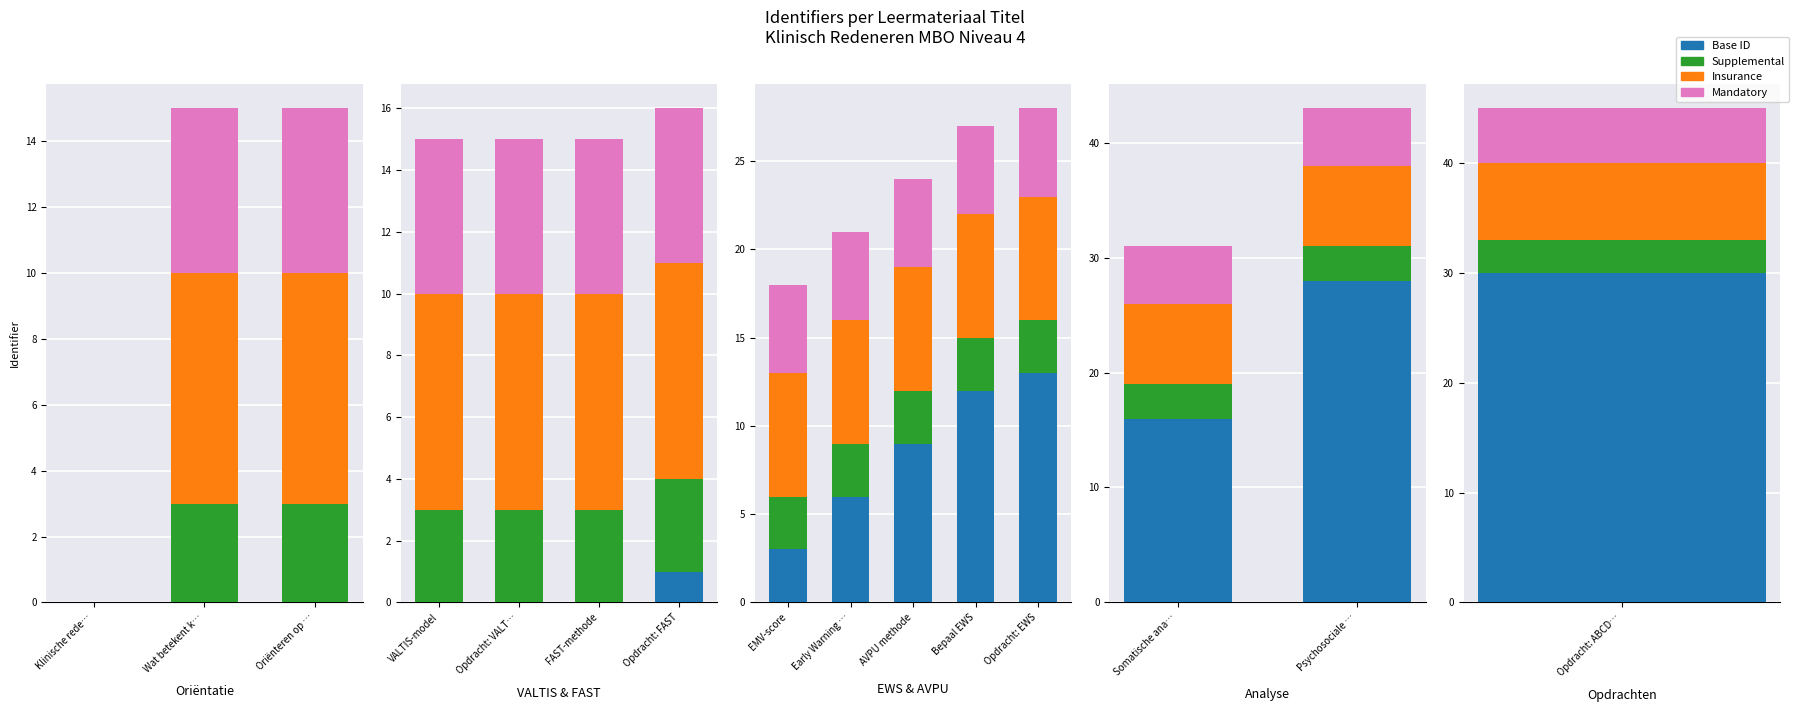

Count the Base ID values in the range 16 to 28.

2